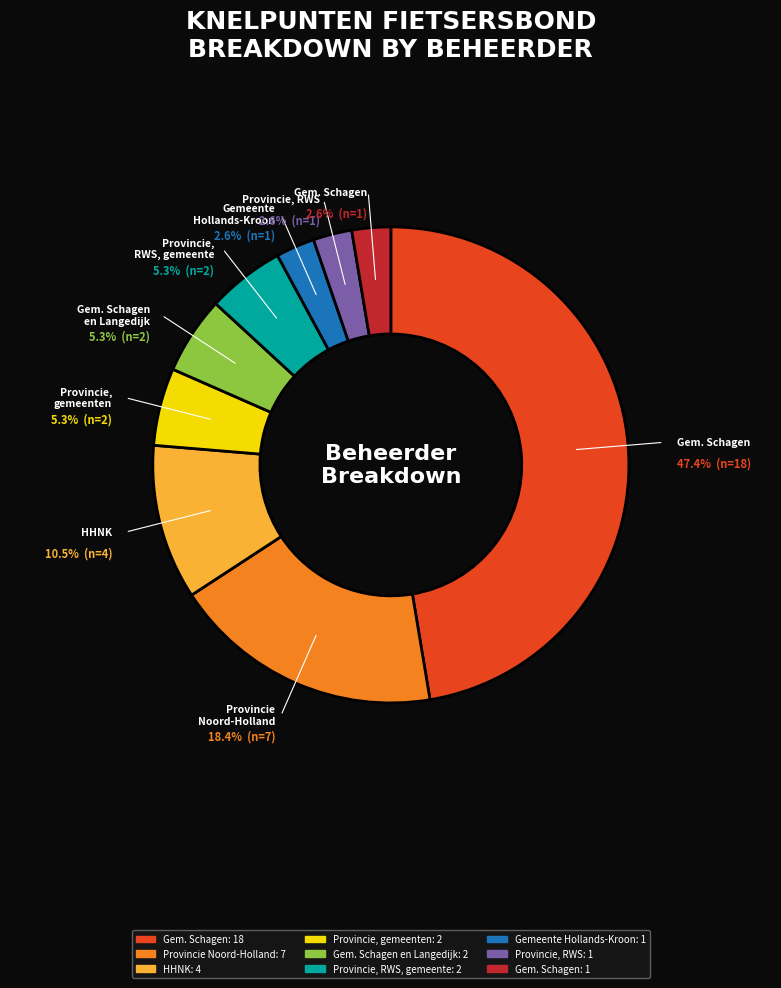

Is there a majority slice in this chart?

No